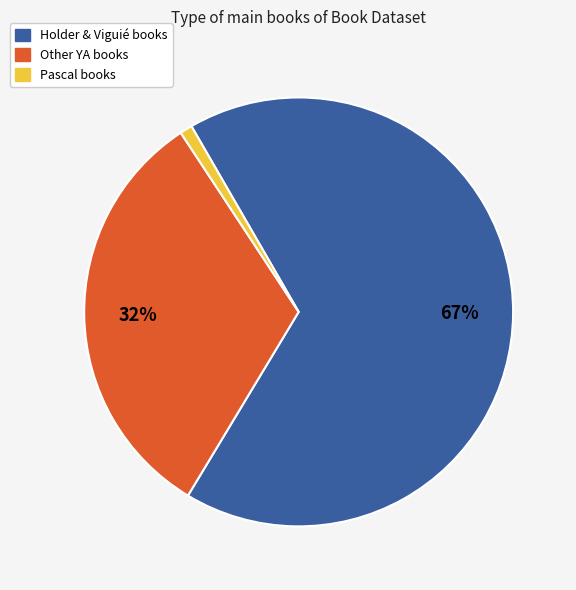

Is the sum of Pascal books and Holder & Viguié books greater than half?

Yes